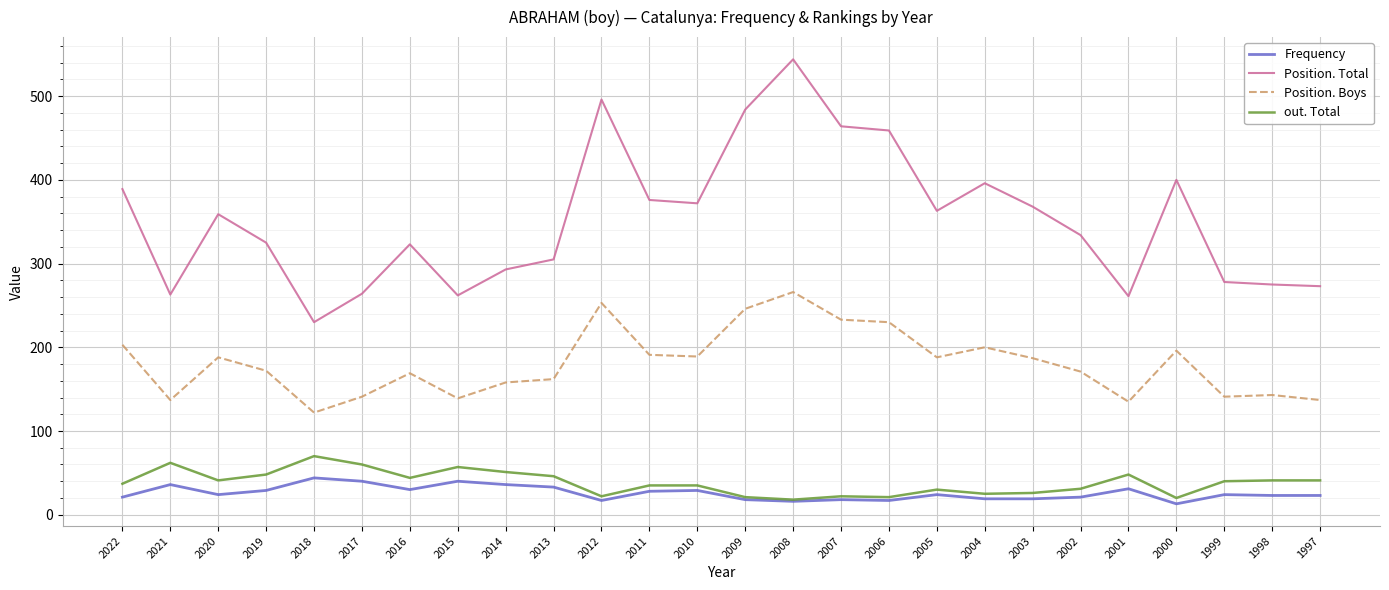

Rank the series by their maximum value, from lowest to highest.

Frequency, out. Total, Position. Boys, Position. Total